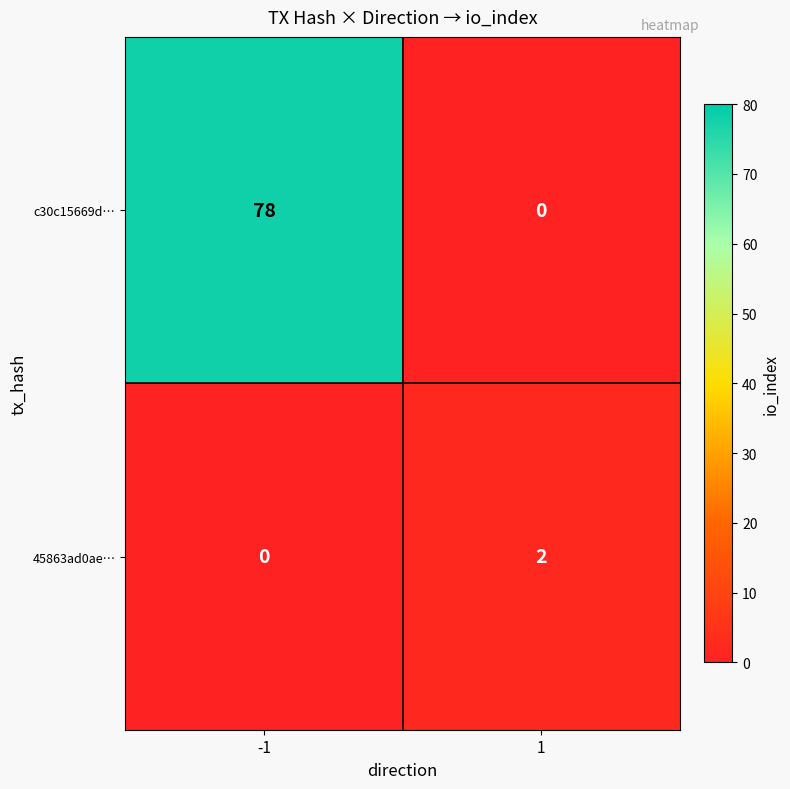

Reading left to right, list all the values displayed in this chart.

c30c15669d…: -1=78	1=0
45863ad0ae…: -1=0	1=2